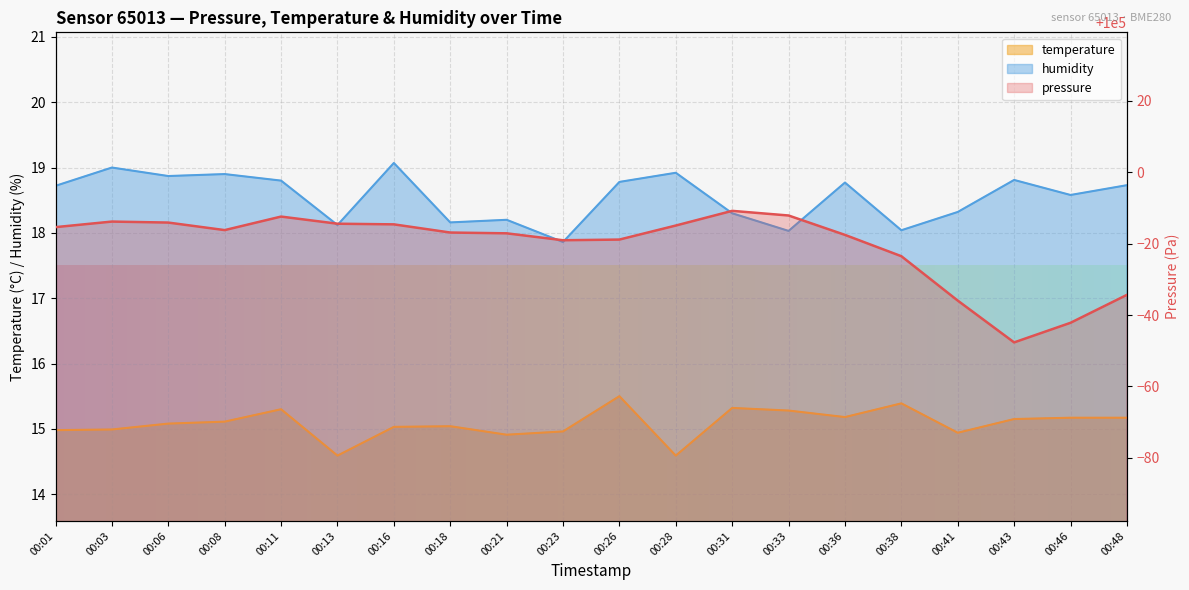

Rank the categories by humidity value from lowest to highest.

00:23, 00:33, 00:38, 00:13, 00:18, 00:21, 00:31, 00:41, 00:46, 00:01, 00:48, 00:36, 00:26, 00:11, 00:43, 00:06, 00:08, 00:28, 00:03, 00:16